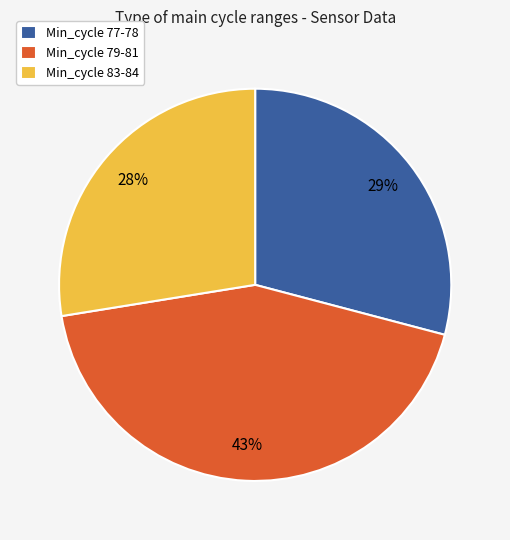

Rank the categories by value from highest to lowest.

Min_cycle 79-81, Min_cycle 77-78, Min_cycle 83-84